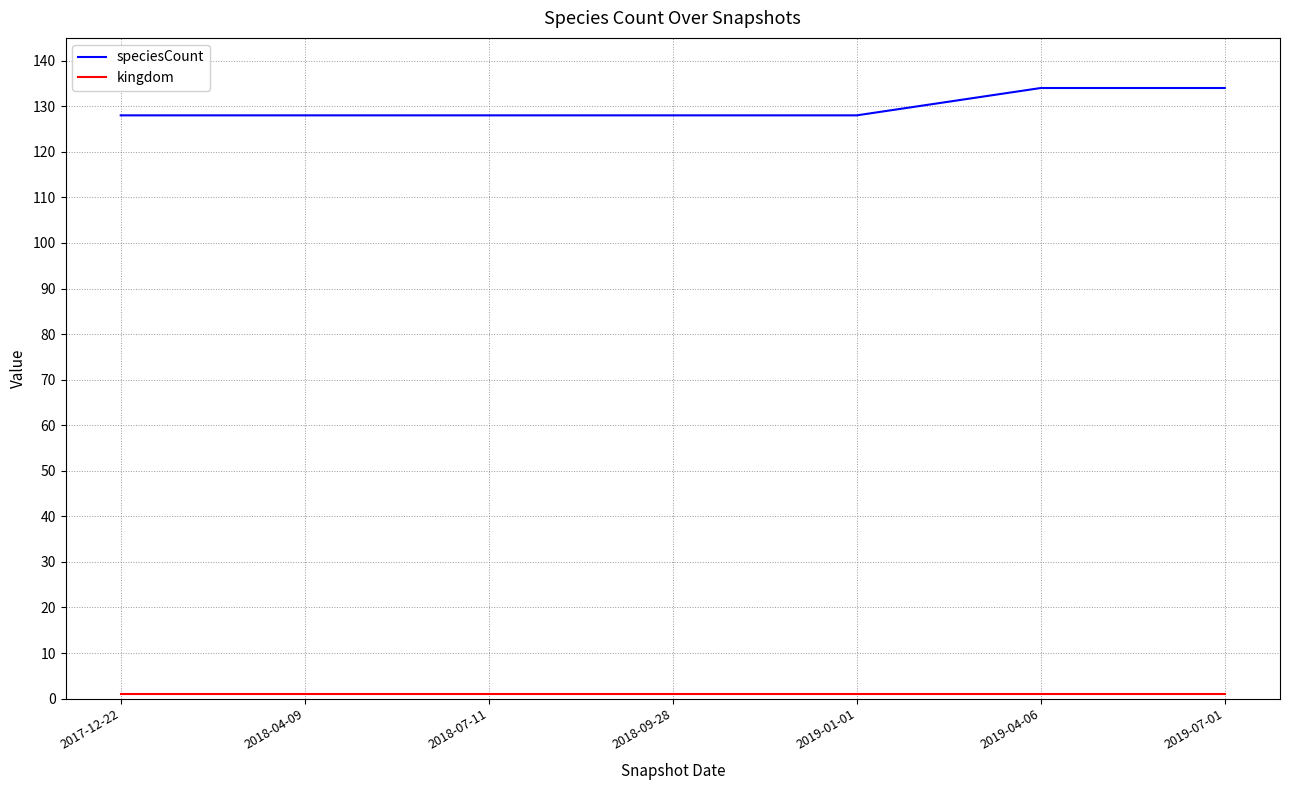

What is the difference between the maximum and minimum values in the speciesCount series?

6